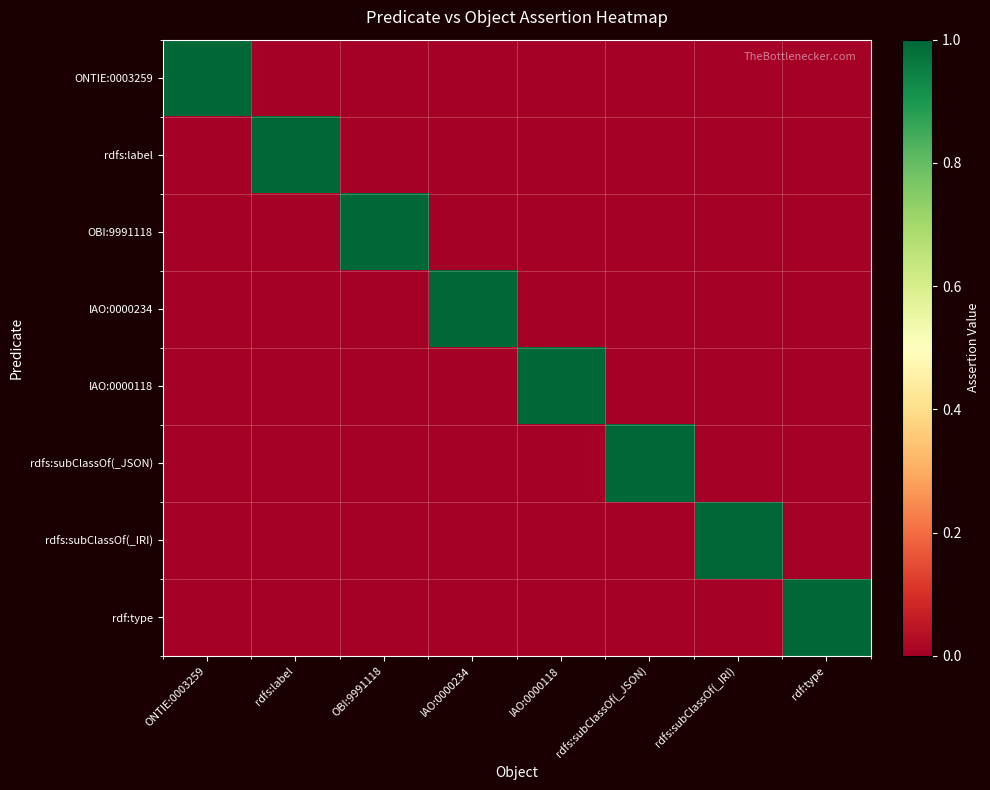

Rank the series by their maximum value, from lowest to highest.

ONTIE:0003259, rdfs:label, OBI:9991118, IAO:0000234, IAO:0000118, rdfs:subClassOf(_JSON), rdfs:subClassOf(_IRI), rdf:type